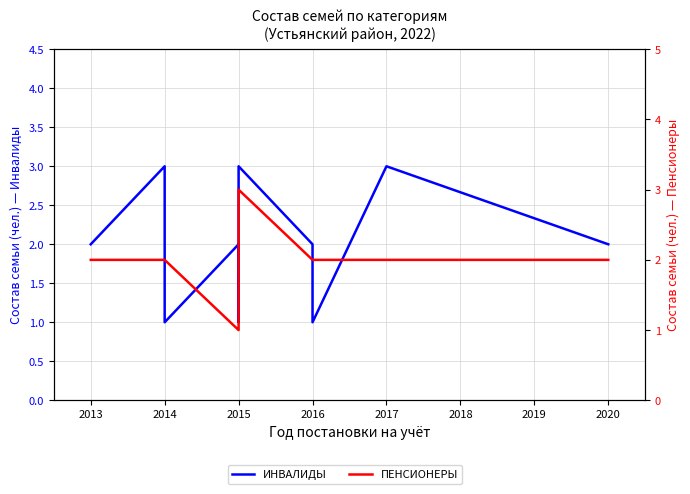

Which label corresponds to the smallest value in the chart?

2014